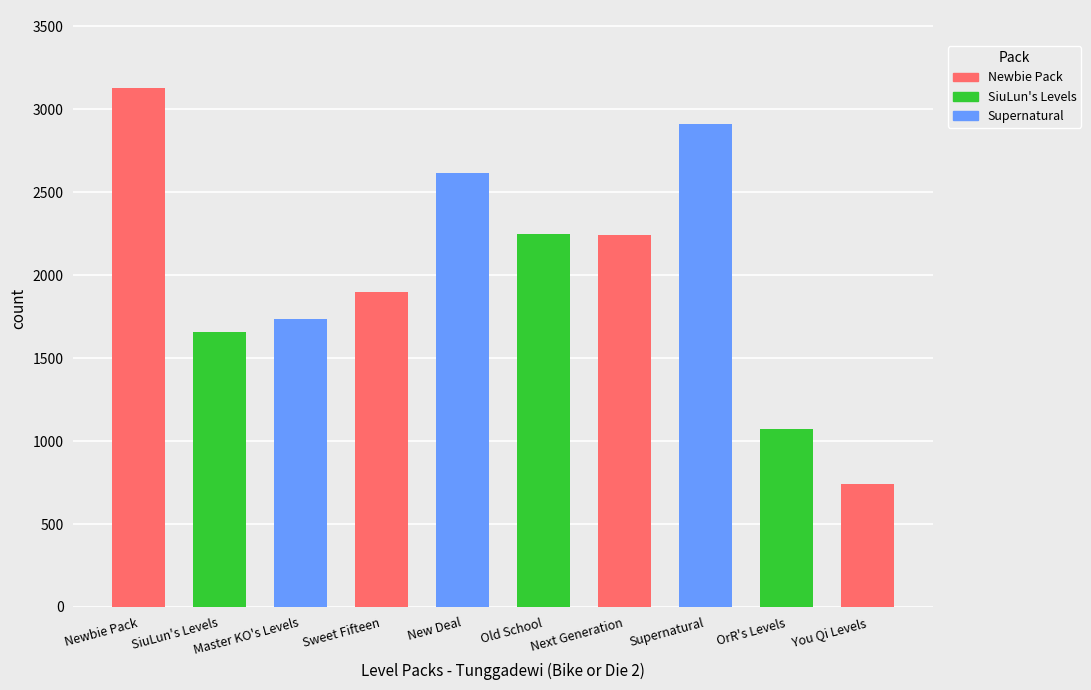

What is the minimum value shown in the chart?

744